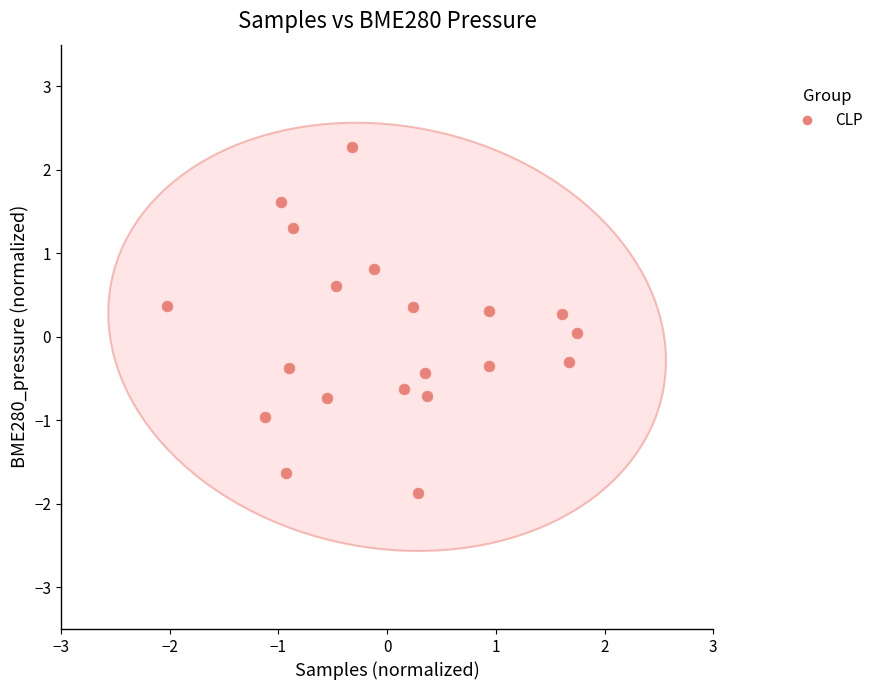

What is the range of Y values (max minus min)?

4.1